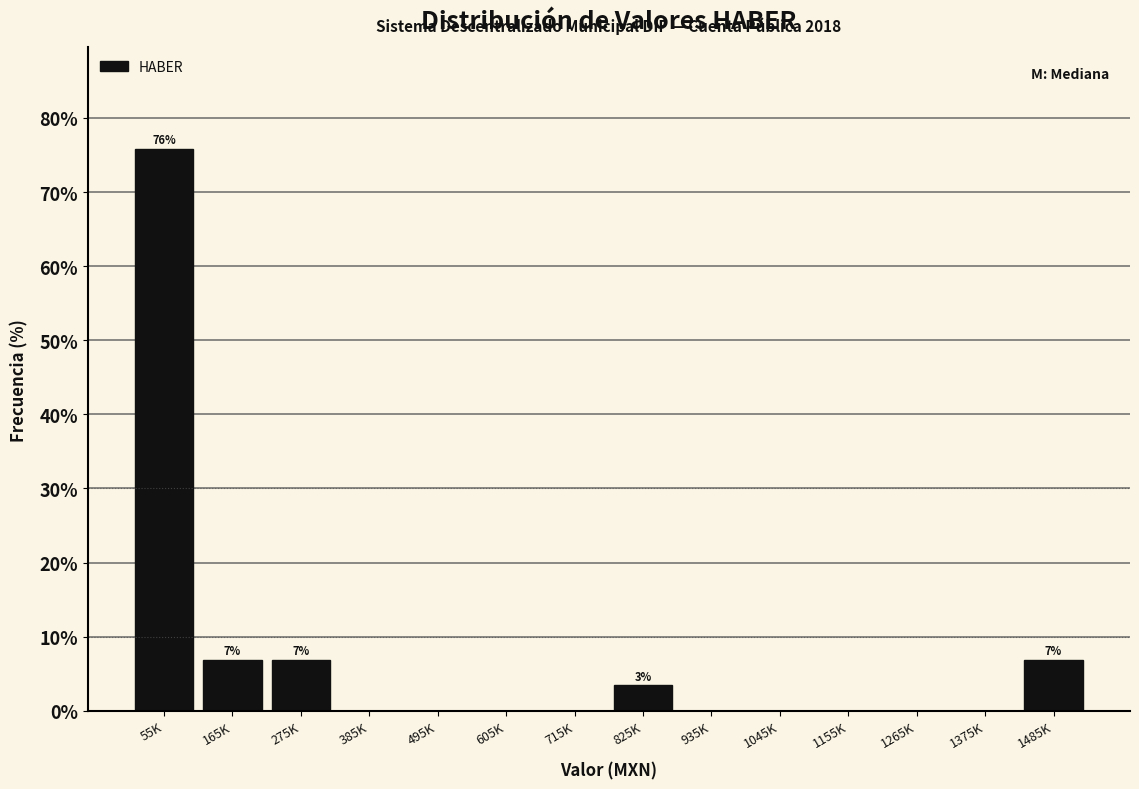

Reading right to left, what are all the values shown in this chart?

1485K=6.9	1375K=0.0	1265K=0.0	1155K=0.0	1045K=0.0	935K=0.0	825K=3.4	715K=0.0	605K=0.0	495K=0.0	385K=0.0	275K=6.9	165K=6.9	55K=75.9